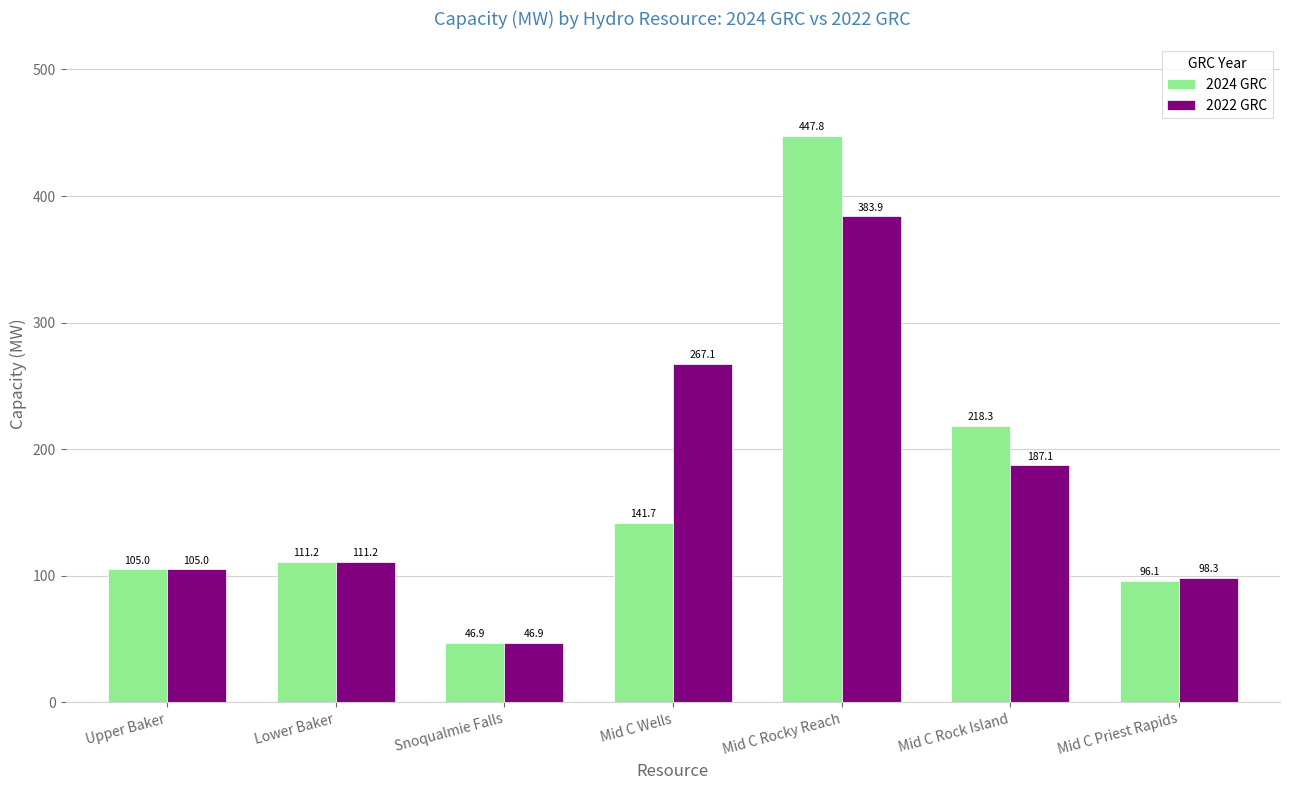

What is the value of the 2022 GRC bar at the 3rd from the left?

46.9